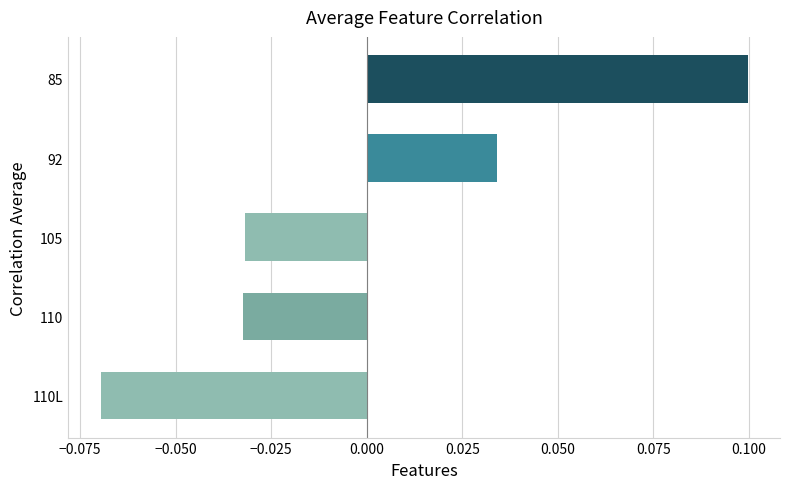

Does the chart contain stacked bars?

No